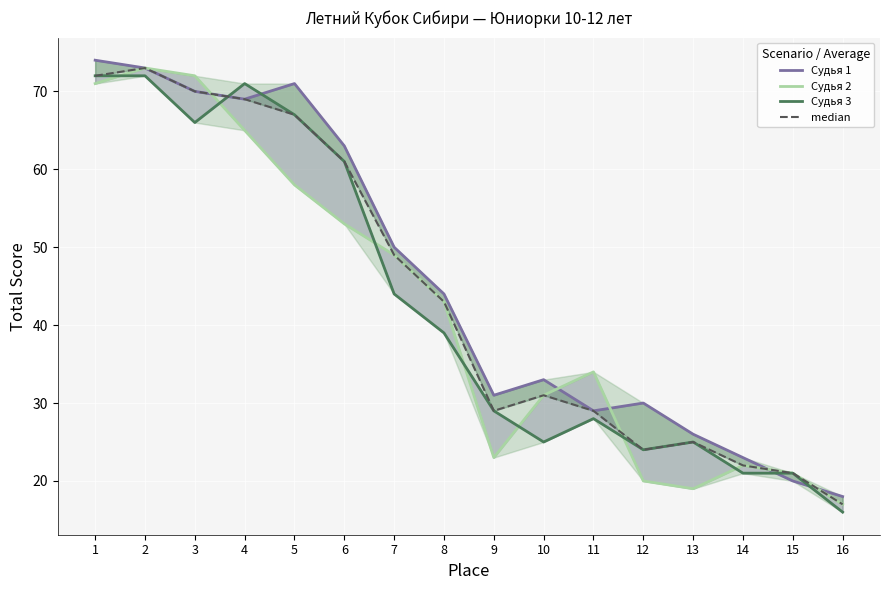

The value of Судья 1 at 10 is 12. True or false?

False